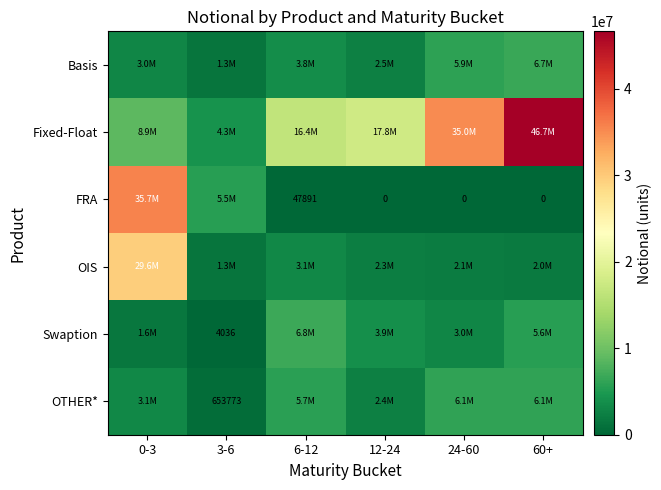

What is the maximum value for FRA?

35694079